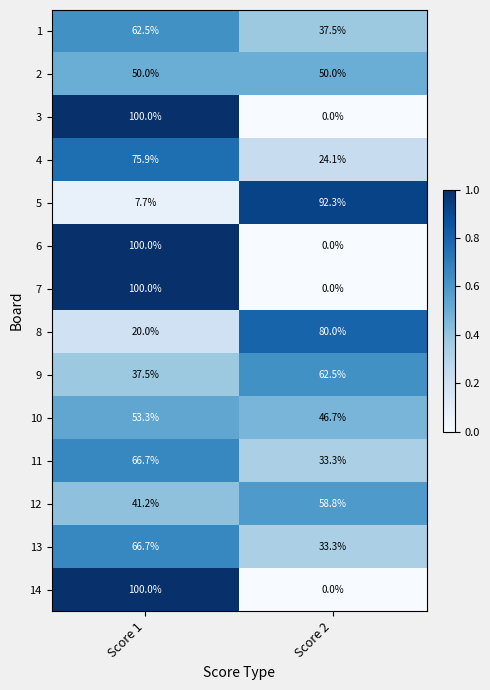

What is the total value across all series at Score 2?

518.5